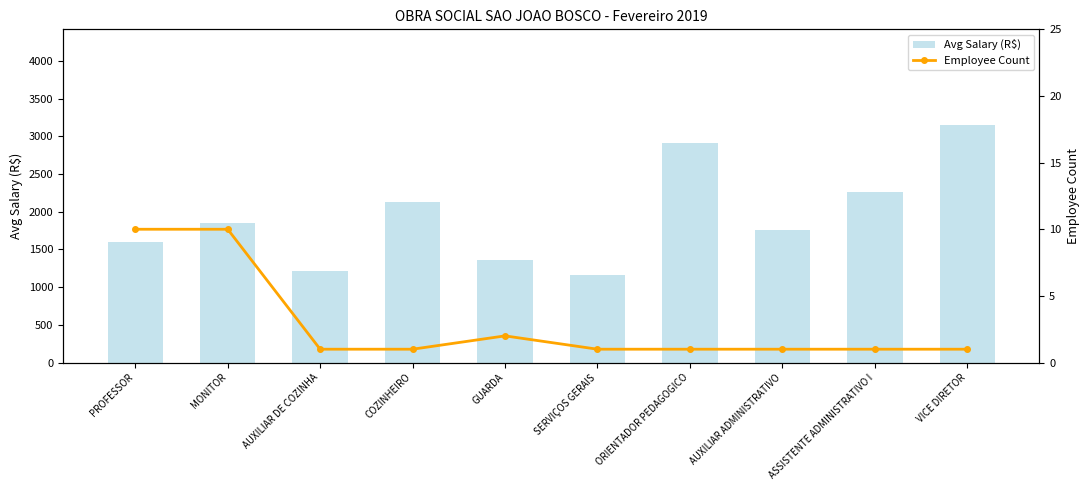

What position from the right is ORIENTADOR PEDAGOGICO?

4